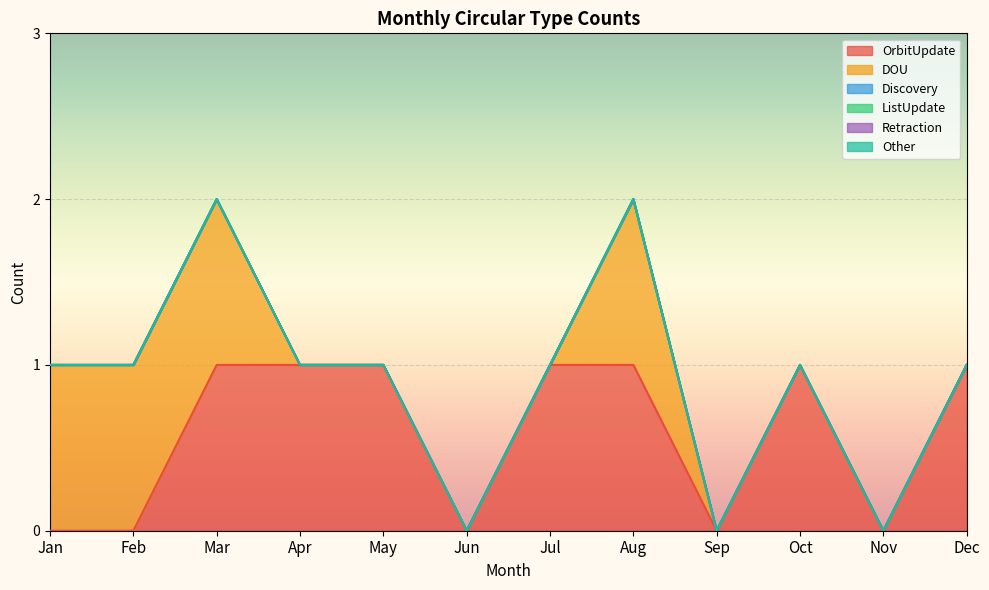

The value of ListUpdate at May is 0. True or false?

True